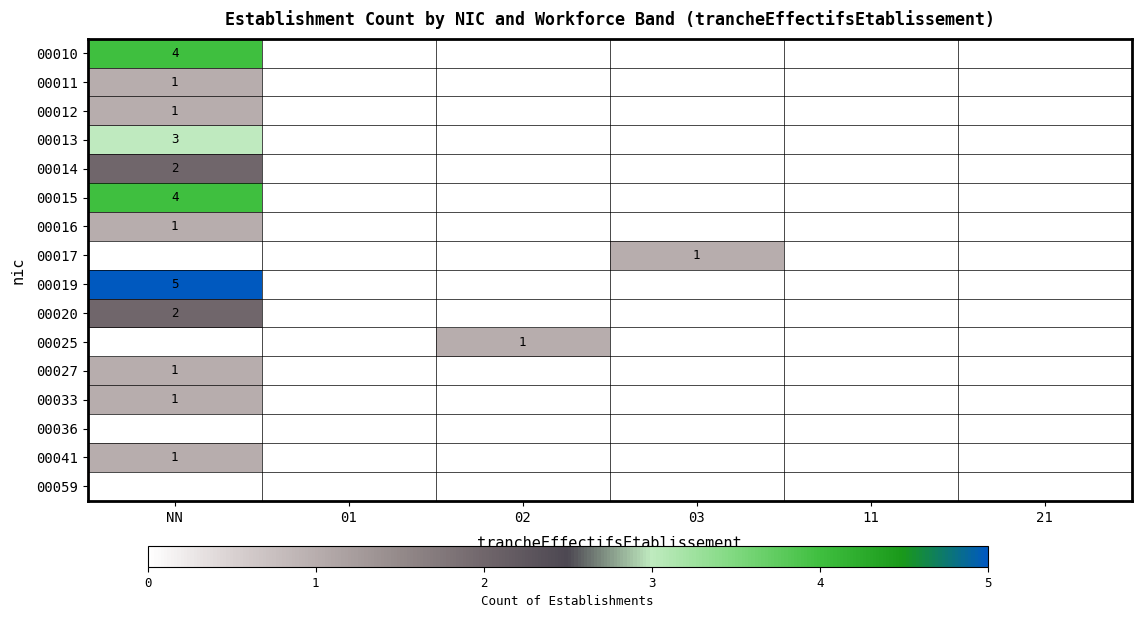

What is the difference between the highest and lowest values at 02?

1